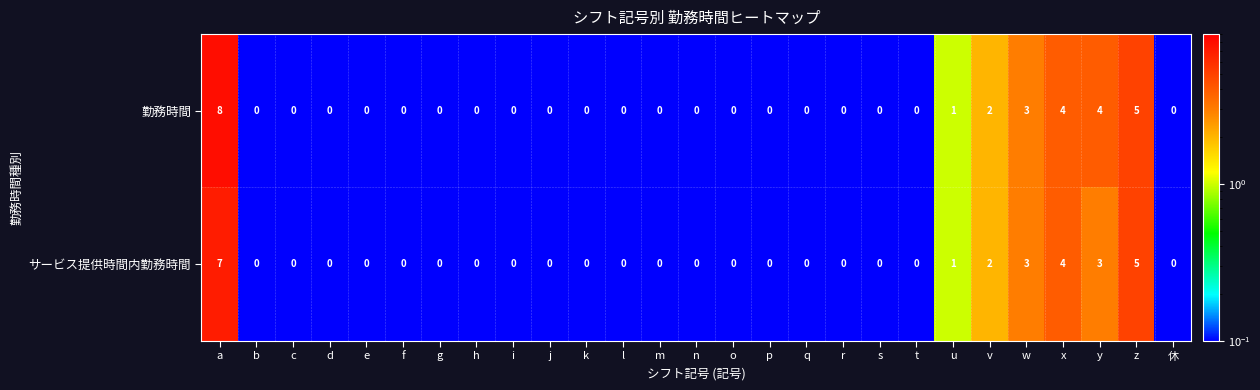

Which series has the largest total across all categories?

勤務時間